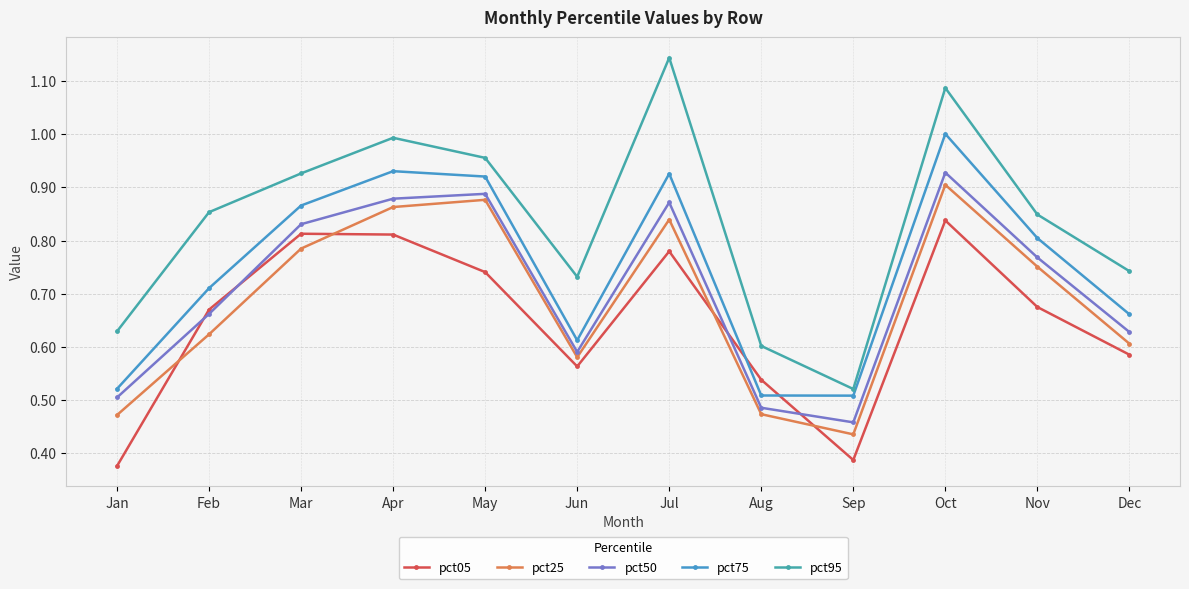

At May, list the series in order from largest to smallest.

pct95, pct75, pct50, pct25, pct05